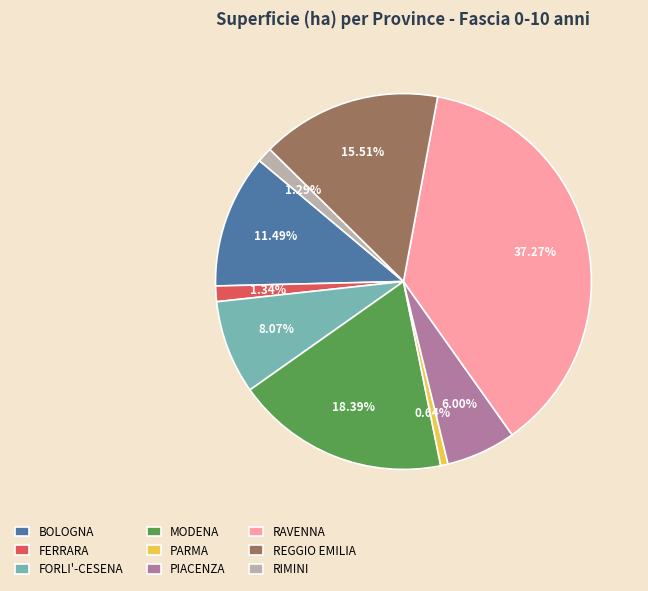

Is there any slice that represents more than half of the pie?

No